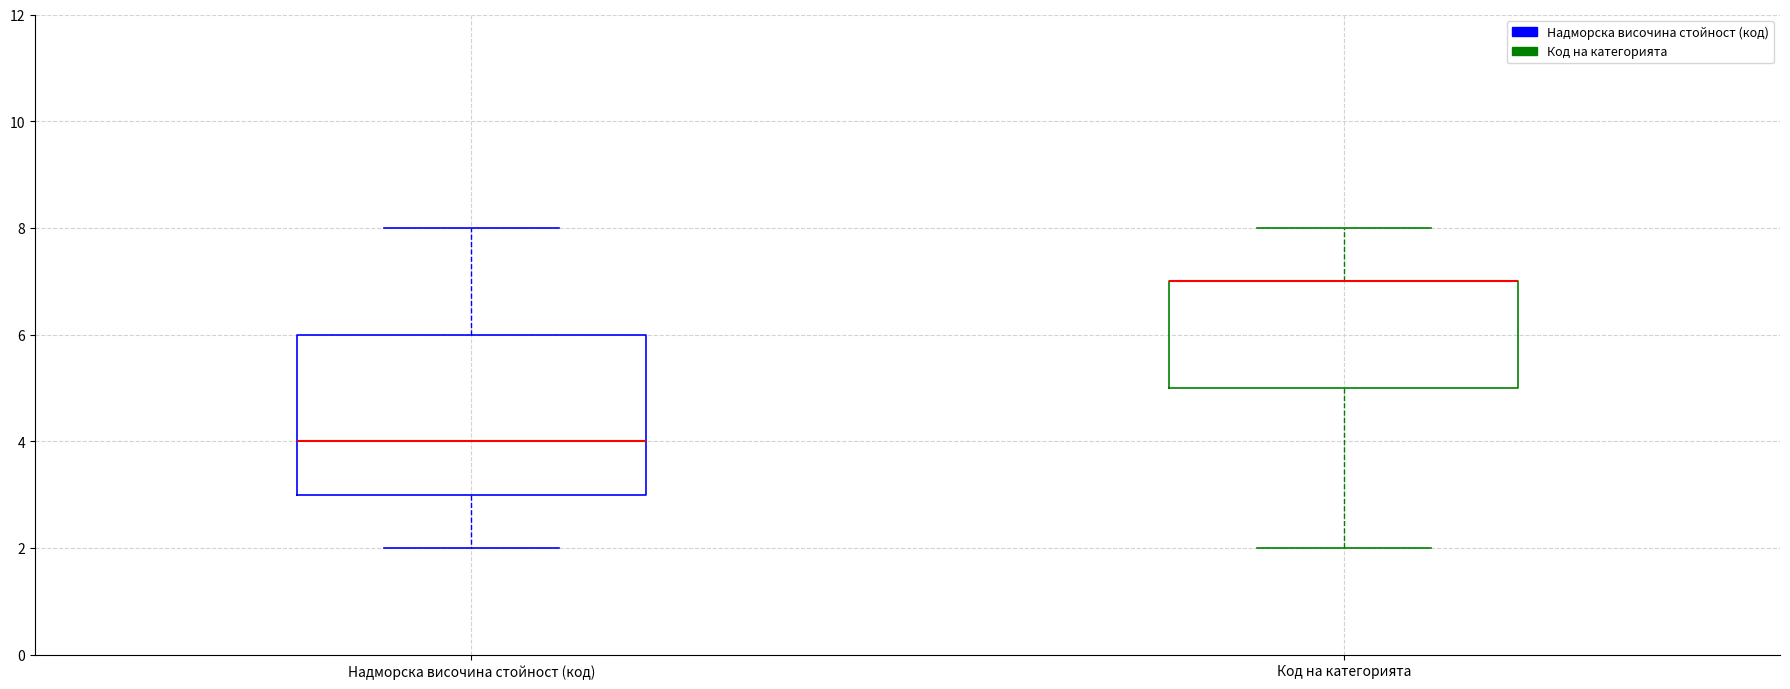

Comparing the boxes themselves (not the whiskers), which one is the tallest?

Надморска височина стойност (код)